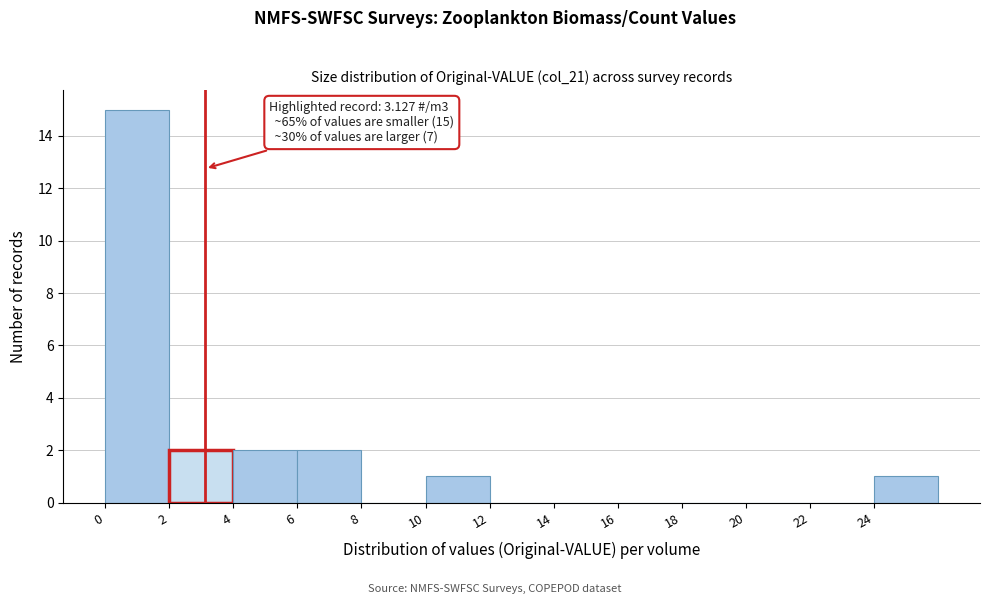

Which range on the x-axis has the tallest bar?

0 to 2